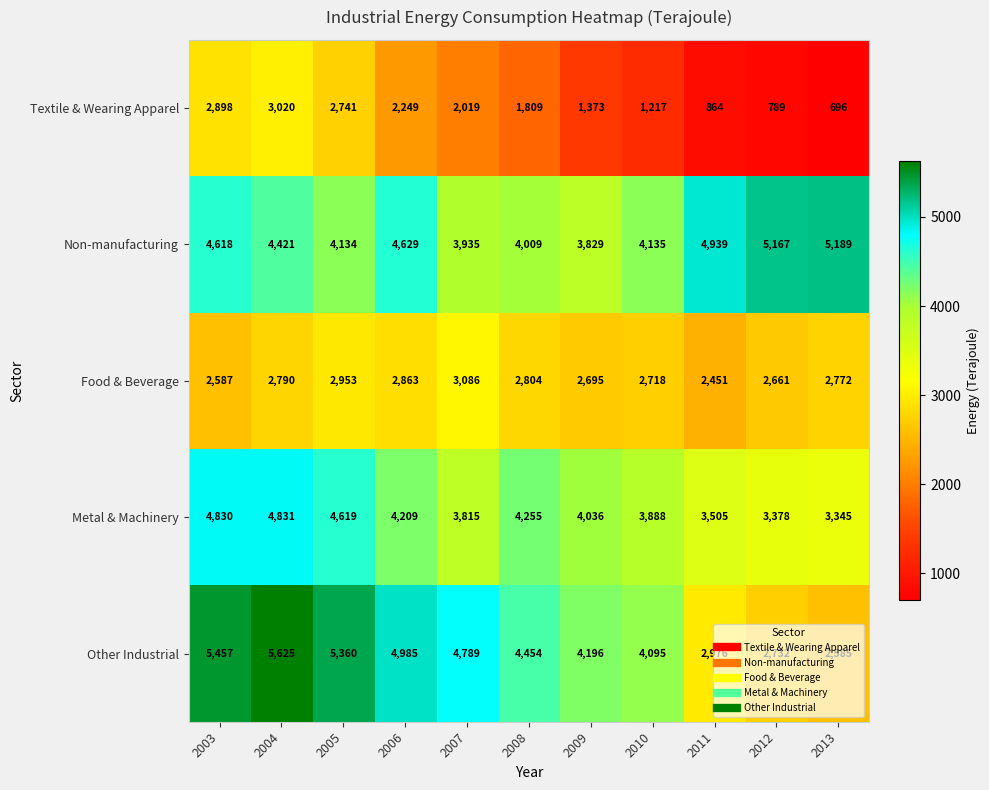

What is the sum of the Food & Beverage values at 2007 and 2012?

5747